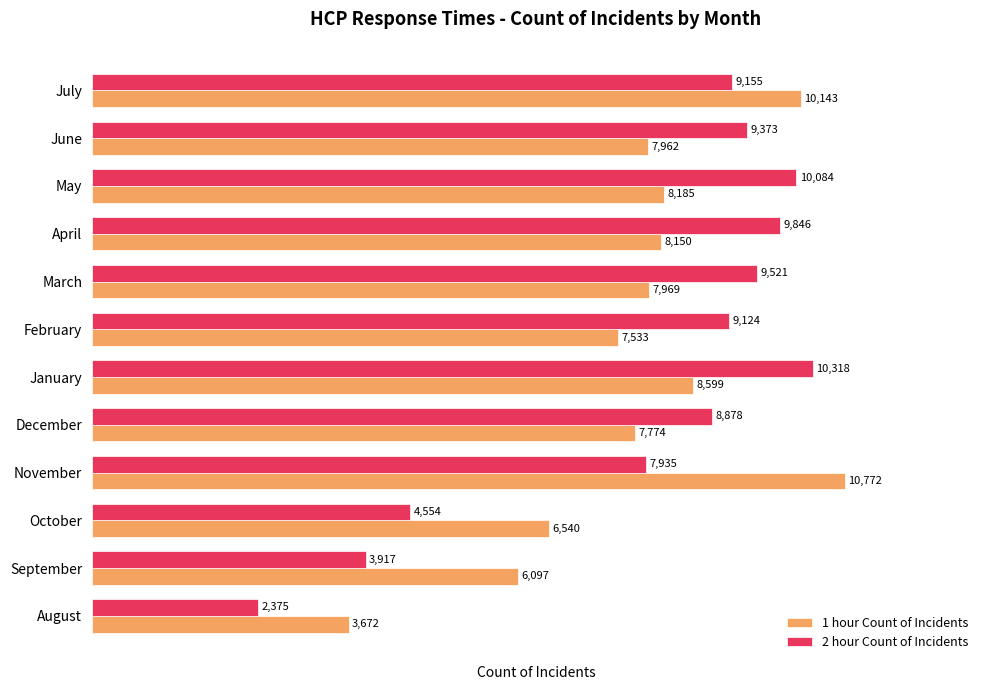

How many data points in 1 hour Count of Incidents are less than 7969?

6